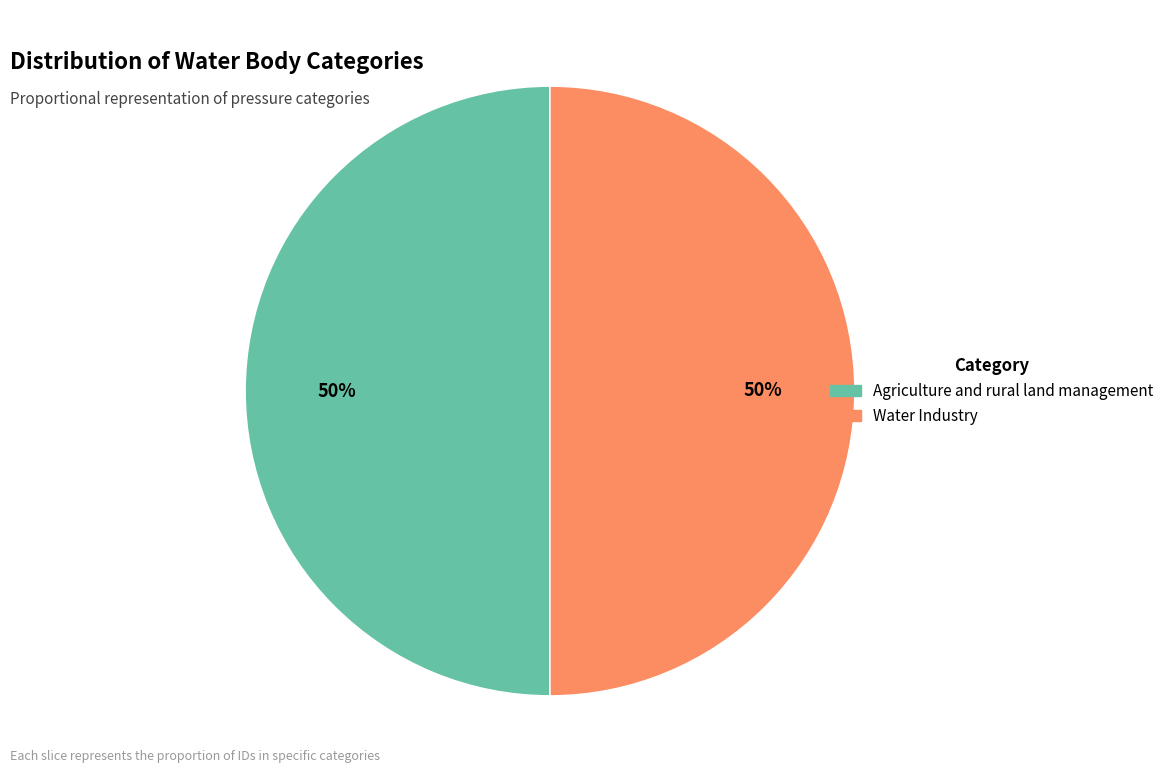

To the nearest percent, what is the average slice percentage?

50%